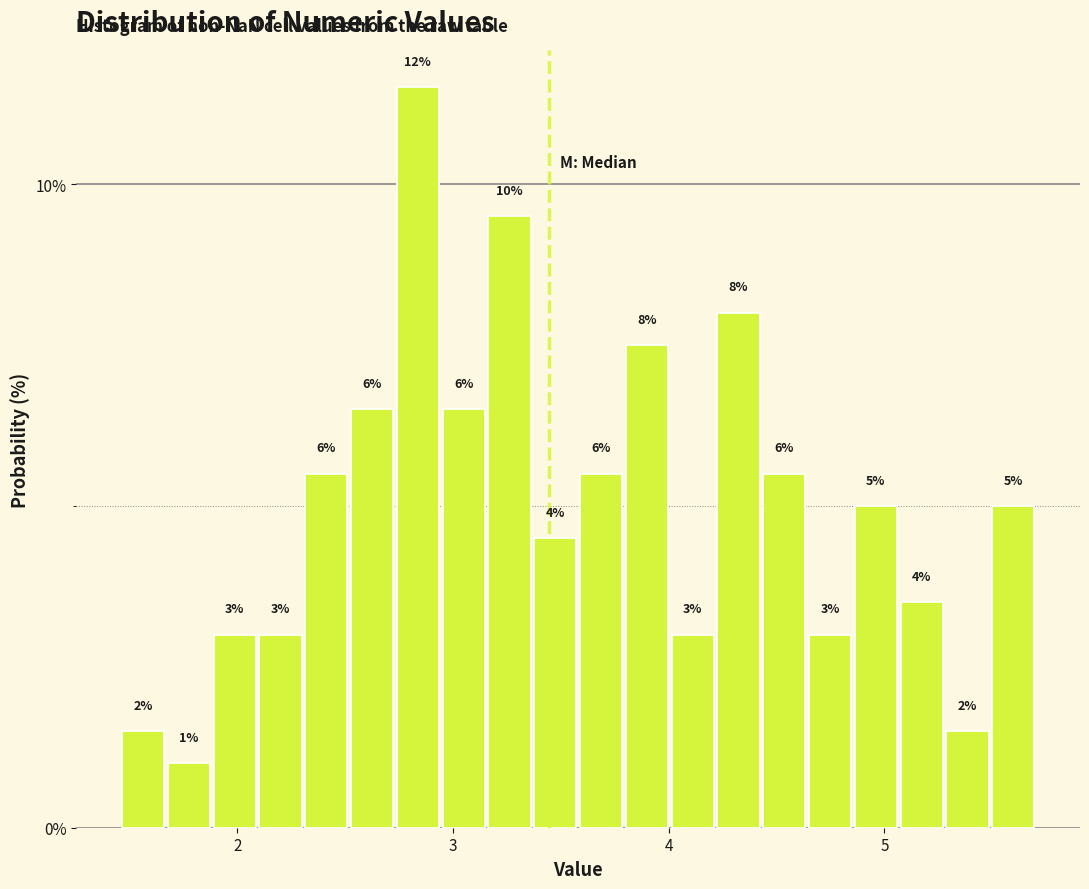

Read against the x-axis, roughly where is the centre of the tallest bar?

2.8